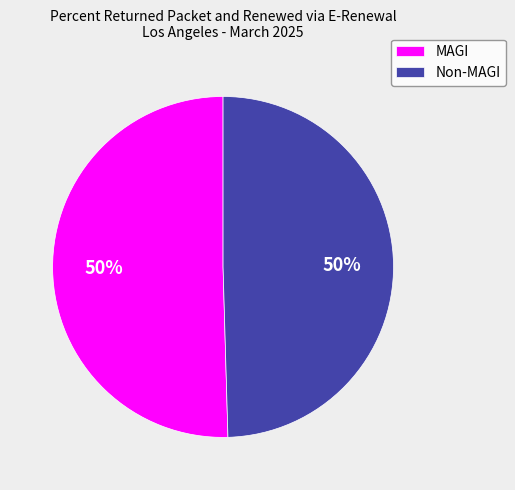

How many segments does this pie chart have?

2